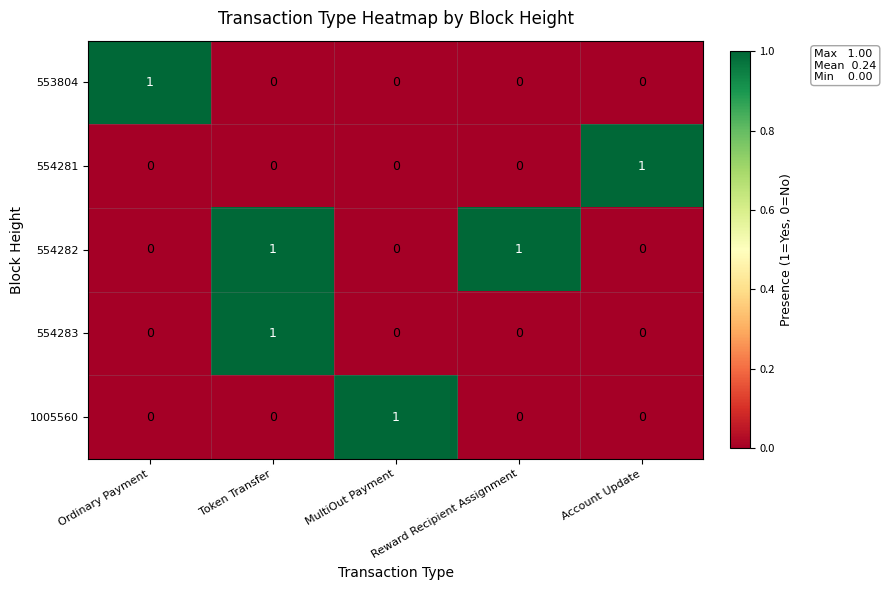

At which category is the sum across all series the highest?

Token Transfer